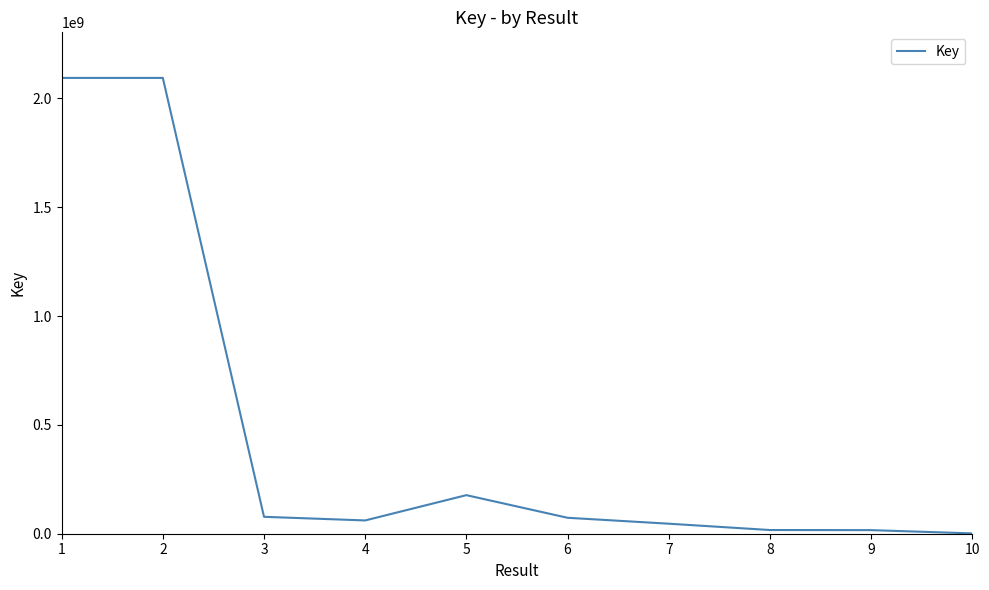

Is it true that the value at 3 is 77702189?

True